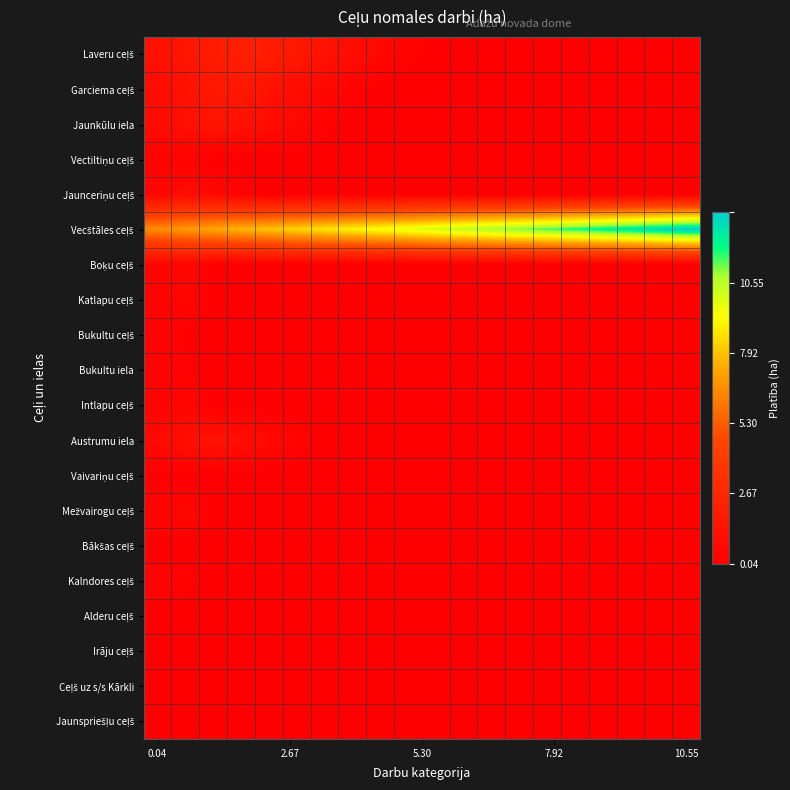

How many series are shown in this chart?

20